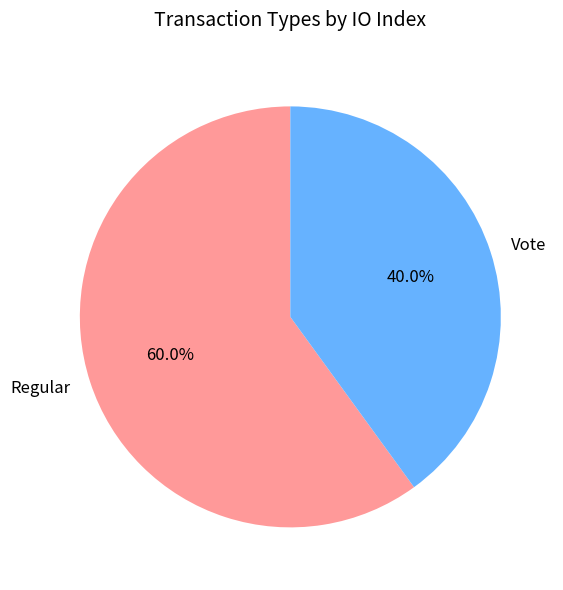

Which category has the smallest portion of the pie?

Vote